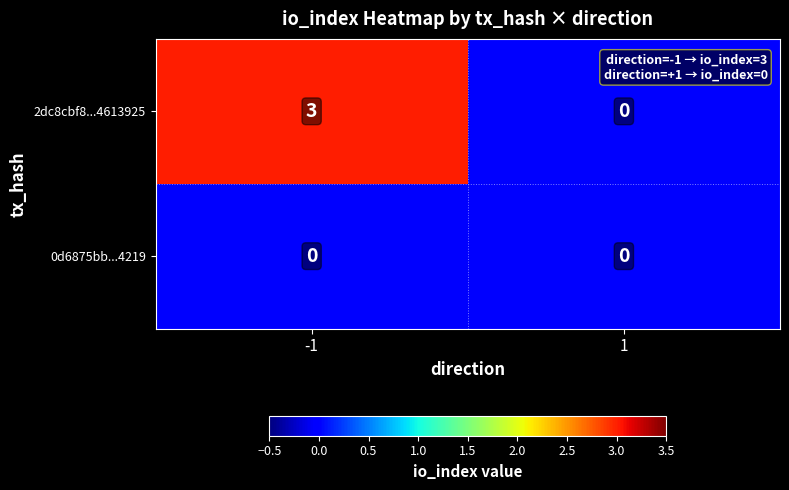

Rank the series at -1 from highest to lowest value.

2dc8cbf8...4613925, 0d6875bb...4219